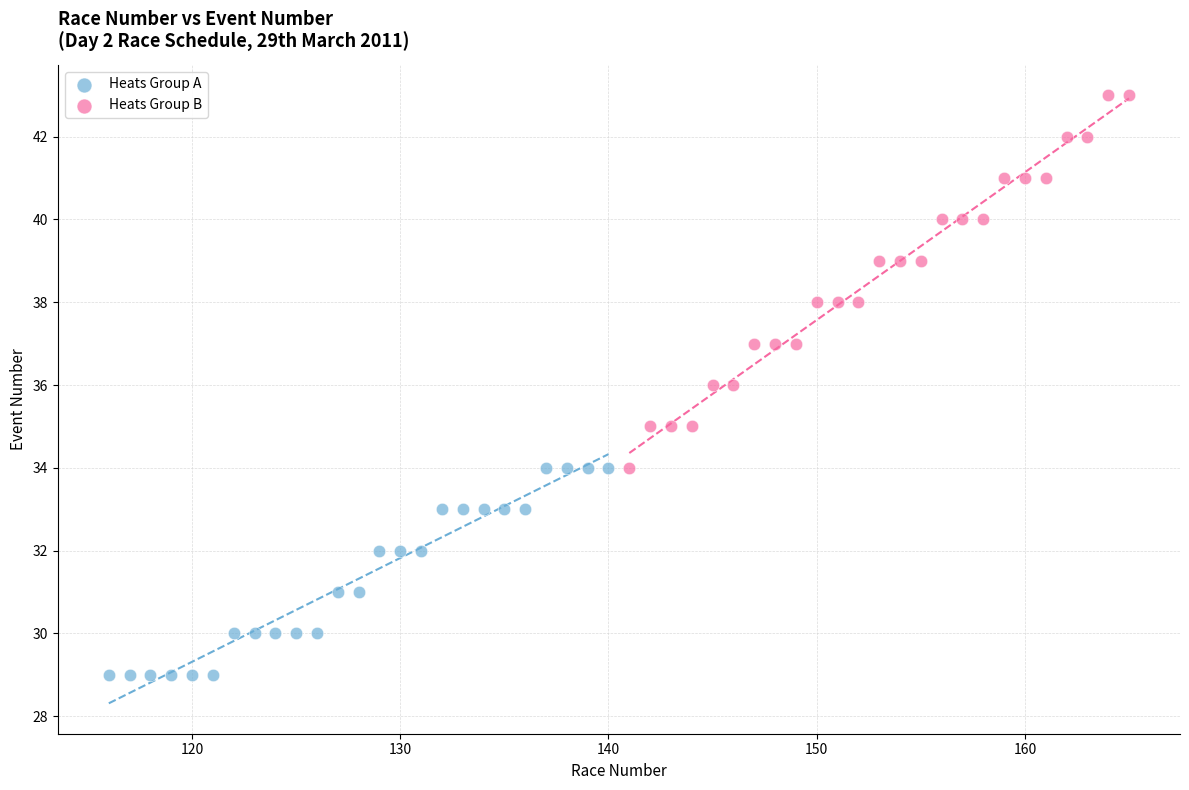

Which series contains the lowest Y value?

Heats Group A